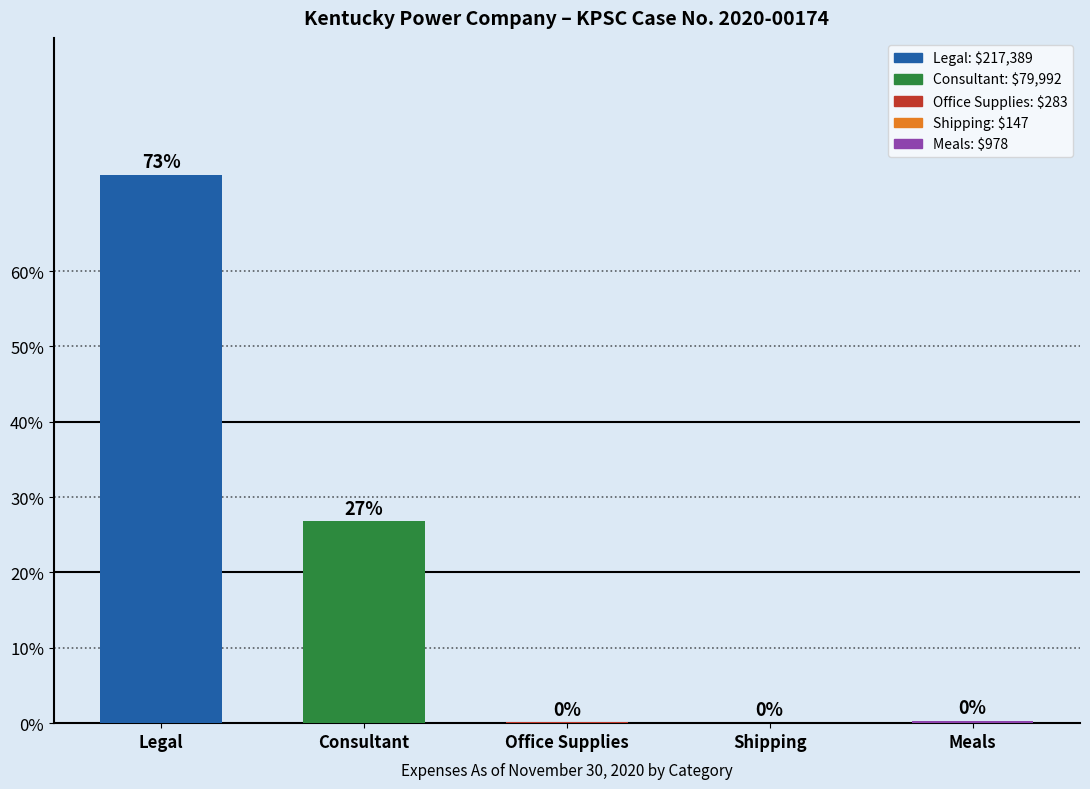

Where is the data nearest to the value 36?

Consultant